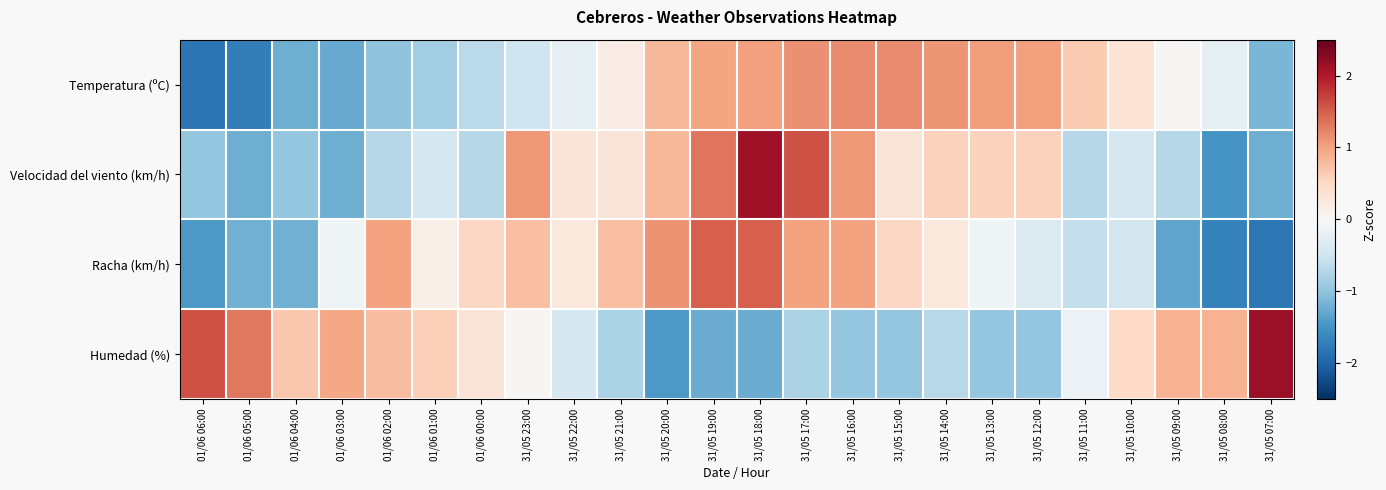

Reading left to right, list all the values displayed in this chart.

Temperatura (ºC): 01/06 06:00=-1.8	01/06 05:00=-1.7	01/06 04:00=-1.2	01/06 03:00=-1.3	01/06 02:00=-1.0	01/06 01:00=-0.9	01/06 00:00=-0.7	31/05 23:00=-0.5	31/05 22:00=-0.3	31/05 21:00=0.2	31/05 20:00=0.8	31/05 19:00=1.0	31/05 18:00=1.0	31/05 17:00=1.2	31/05 16:00=1.2	31/05 15:00=1.2	31/05 14:00=1.1	31/05 13:00=1.1	31/05 12:00=1.0	31/05 11:00=0.7	31/05 10:00=0.3	31/05 09:00=0.0	31/05 08:00=-0.3	31/05 07:00=-1.1
Velocidad del viento (km/h): 01/06 06:00=-1.0	01/06 05:00=-1.2	01/06 04:00=-1.0	01/06 03:00=-1.2	01/06 02:00=-0.7	01/06 01:00=-0.4	01/06 00:00=-0.7	31/05 23:00=1.1	31/05 22:00=0.3	31/05 21:00=0.3	31/05 20:00=0.8	31/05 19:00=1.3	31/05 18:00=2.1	31/05 17:00=1.6	31/05 16:00=1.1	31/05 15:00=0.3	31/05 14:00=0.6	31/05 13:00=0.6	31/05 12:00=0.6	31/05 11:00=-0.7	31/05 10:00=-0.4	31/05 09:00=-0.7	31/05 08:00=-1.5	31/05 07:00=-1.2
Racha (km/h): 01/06 06:00=-1.4	01/06 05:00=-1.2	01/06 04:00=-1.2	01/06 03:00=-0.1	01/06 02:00=1.0	01/06 01:00=0.1	01/06 00:00=0.5	31/05 23:00=0.8	31/05 22:00=0.3	31/05 21:00=0.8	31/05 20:00=1.1	31/05 19:00=1.5	31/05 18:00=1.5	31/05 17:00=1.0	31/05 16:00=1.0	31/05 15:00=0.5	31/05 14:00=0.3	31/05 13:00=-0.1	31/05 12:00=-0.3	31/05 11:00=-0.6	31/05 10:00=-0.5	31/05 09:00=-1.3	31/05 08:00=-1.7	31/05 07:00=-1.8
Humedad (%): 01/06 06:00=1.6	01/06 05:00=1.3	01/06 04:00=0.7	01/06 03:00=1.0	01/06 02:00=0.8	01/06 01:00=0.6	01/06 00:00=0.3	31/05 23:00=0.0	31/05 22:00=-0.4	31/05 21:00=-0.8	31/05 20:00=-1.4	31/05 19:00=-1.2	31/05 18:00=-1.2	31/05 17:00=-0.8	31/05 16:00=-1.0	31/05 15:00=-1.0	31/05 14:00=-0.7	31/05 13:00=-1.0	31/05 12:00=-1.0	31/05 11:00=-0.1	31/05 10:00=0.5	31/05 09:00=0.9	31/05 08:00=0.9	31/05 07:00=2.2